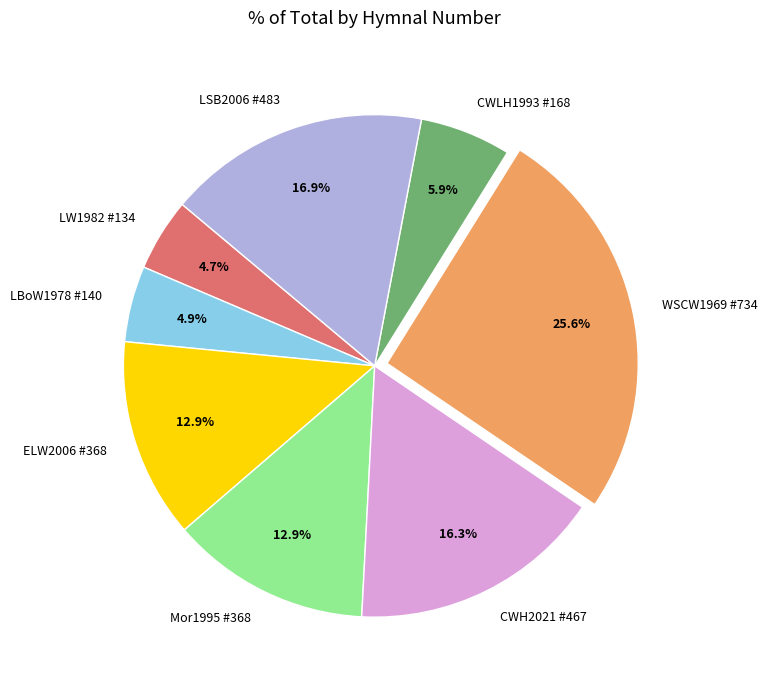

What is the ratio of the value at WSCW1969 #734 to the value at CWH2021 #467?

1.6